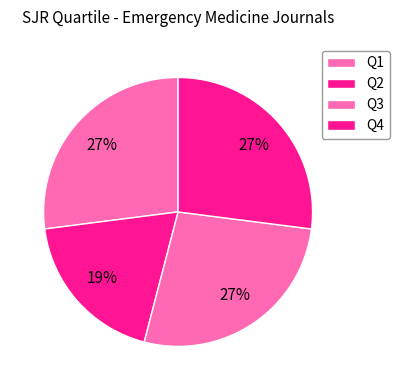

Which slice is the largest?

Q2